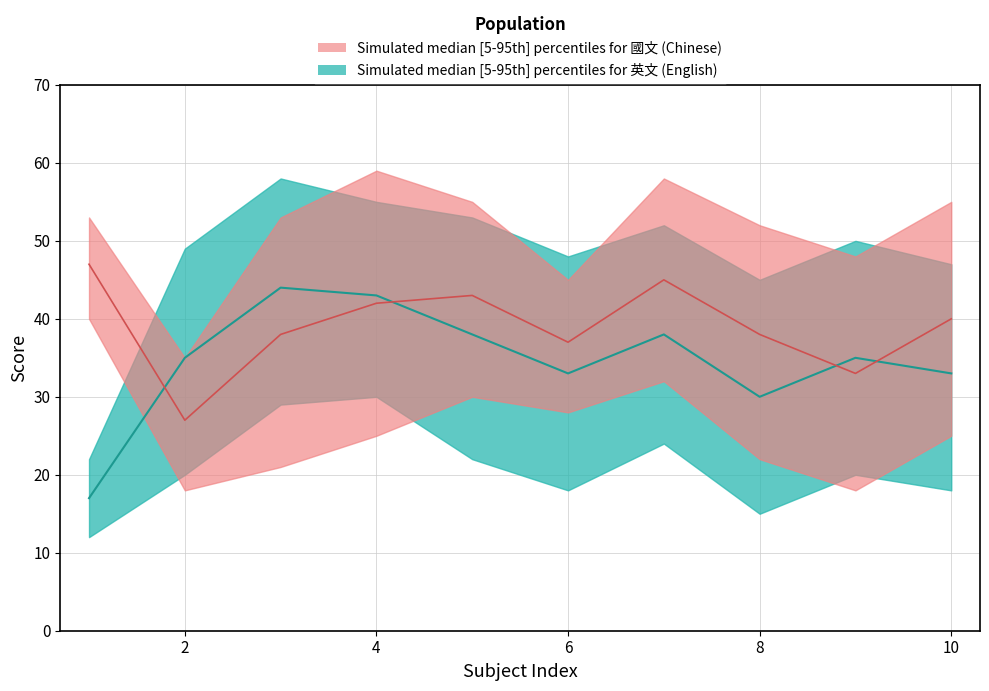

What is the difference between the highest and lowest values at 7?

34